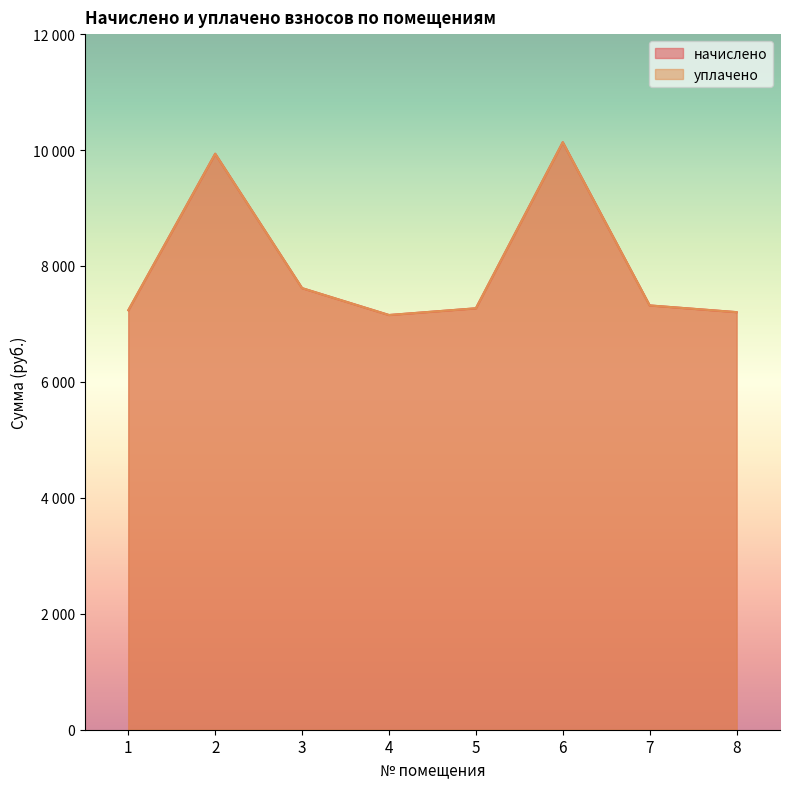

At which category does уплачено reach its first local valley?

4